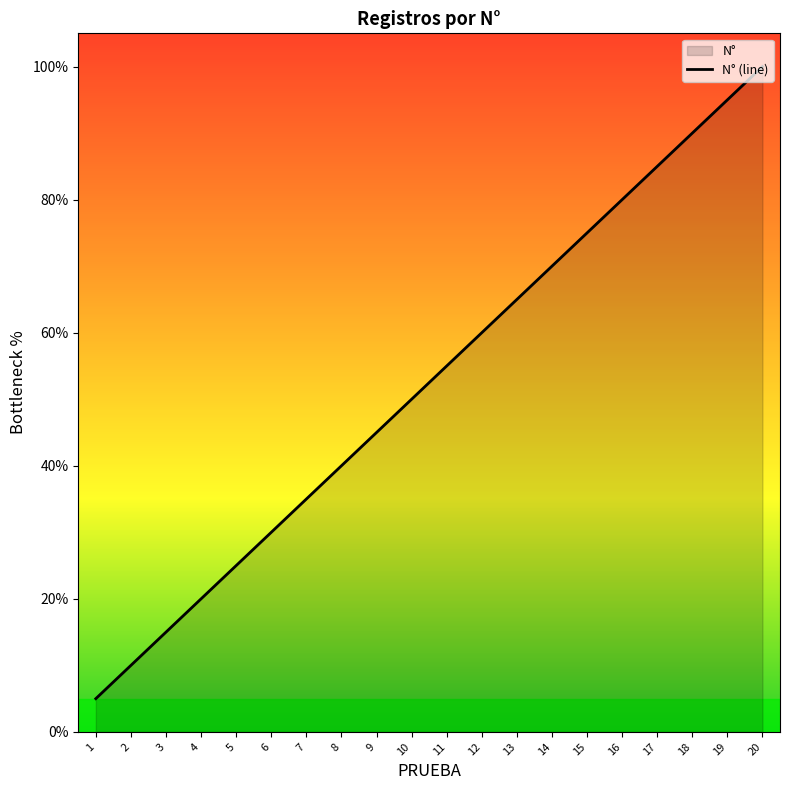

Reading left to right, what are all the values shown in this chart?

1=5.0	2=10.0	3=15.0	4=20.0	5=25.0	6=30.0	7=35.0	8=40.0	9=45.0	10=50.0	11=55.0	12=60.0	13=65.0	14=70.0	15=75.0	16=80.0	17=85.0	18=90.0	19=95.0	20=100.0